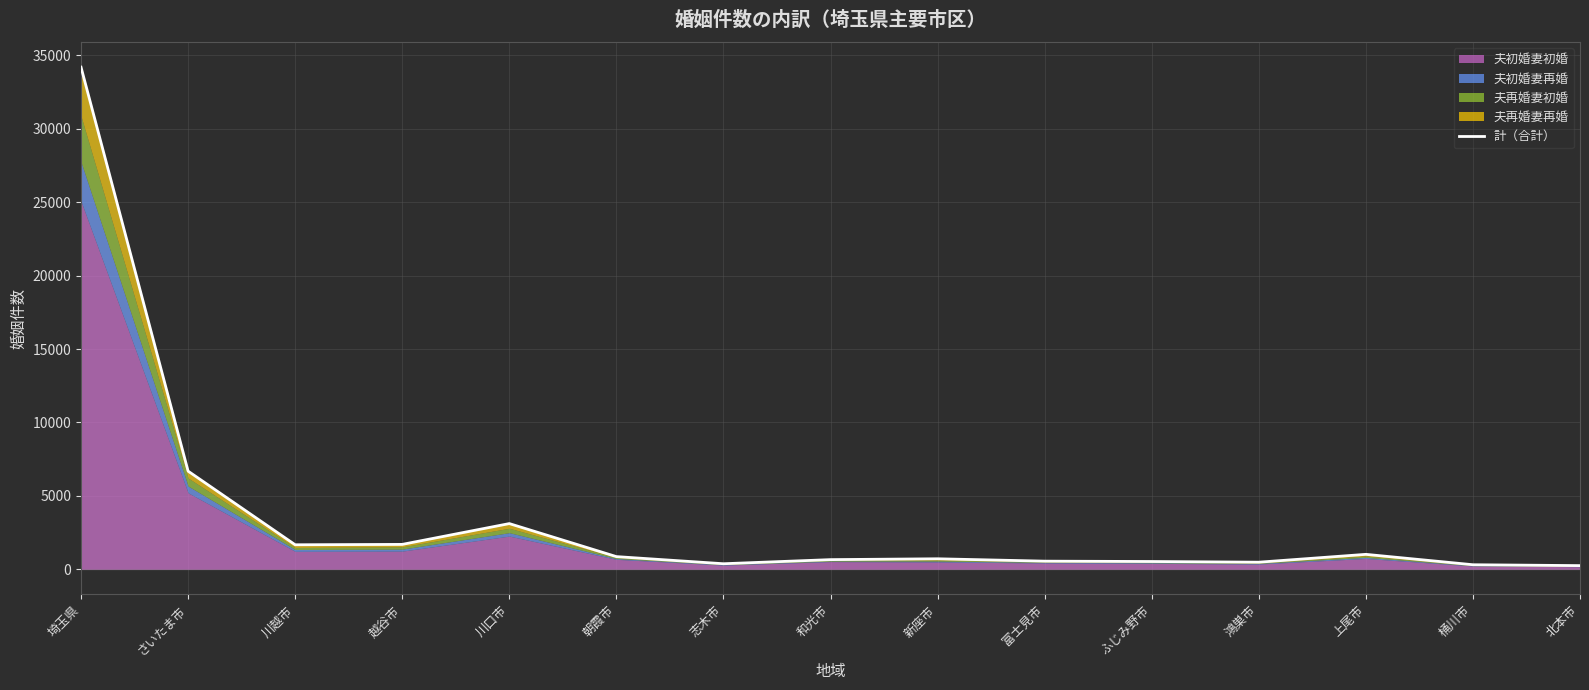

Rank the categories by value from highest to lowest.

埼玉県, さいたま市, 川口市, 越谷市, 川越市, 上尾市, 朝霞市, 新座市, 和光市, 富士見市, ふじみ野市, 鴻巣市, 志木市, 桶川市, 北本市